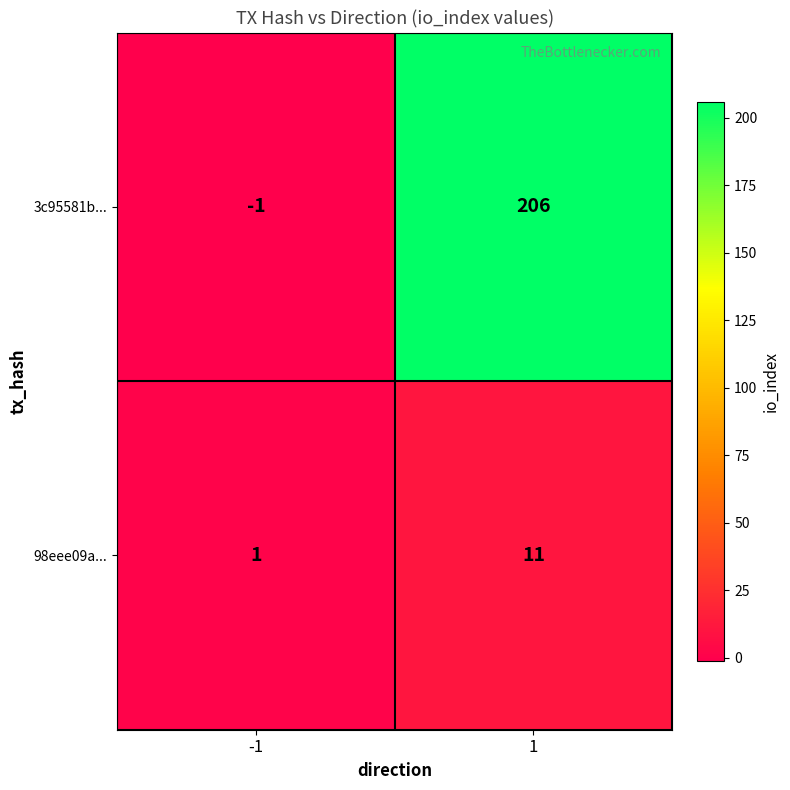

Which series has the largest total across all categories?

3c95581b...